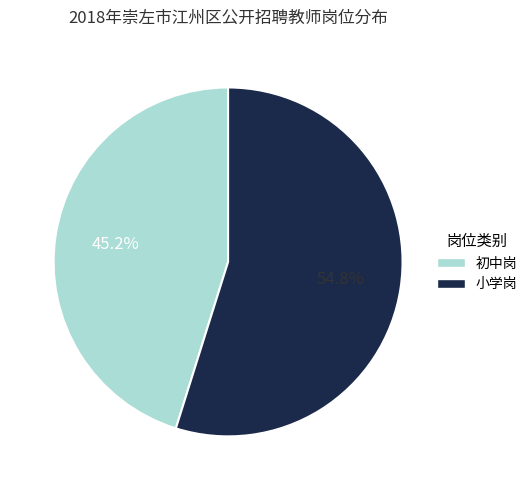

What is the total percentage of 小学岗 and 初中岗?

100.0%